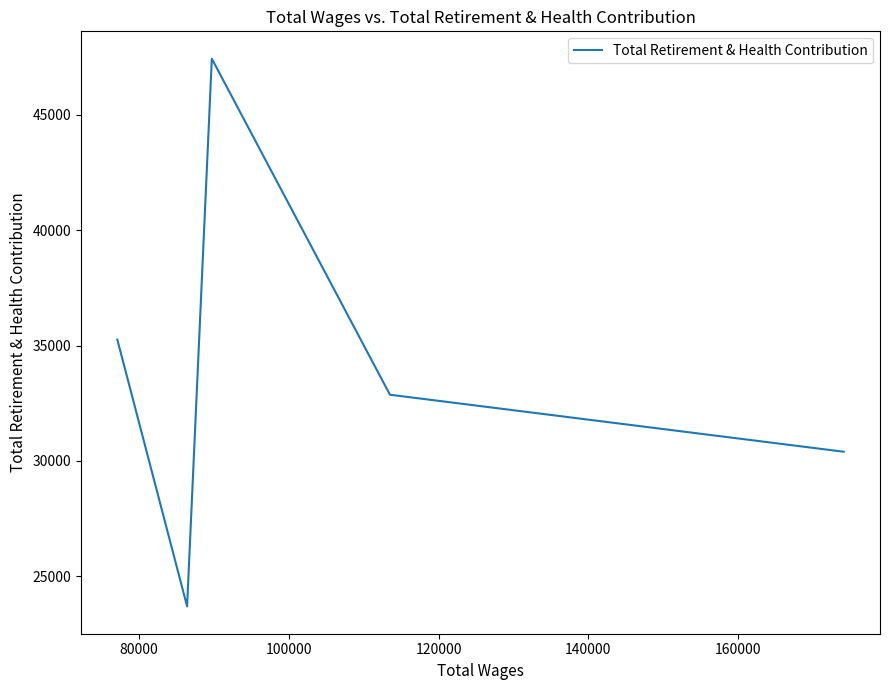

True or false: the data shows 13183 at 140000.

False